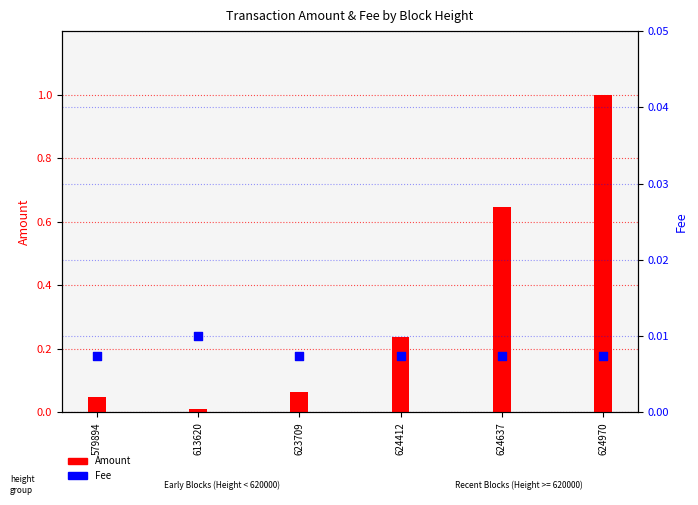

Which series has the largest total across all categories?

Amount